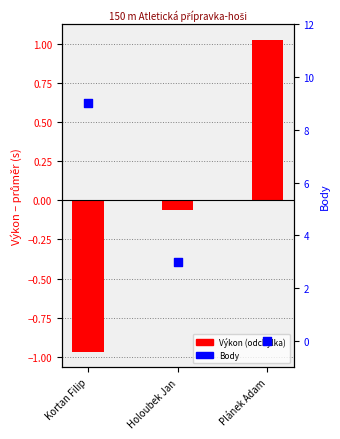

Which series has the widest spread of Y values?

Body